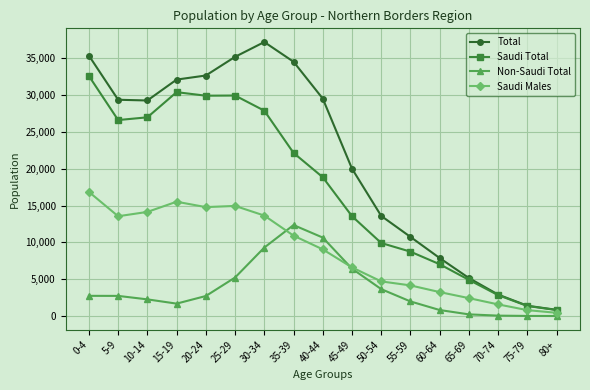

How many values in the Saudi Males series are below 9060?

8